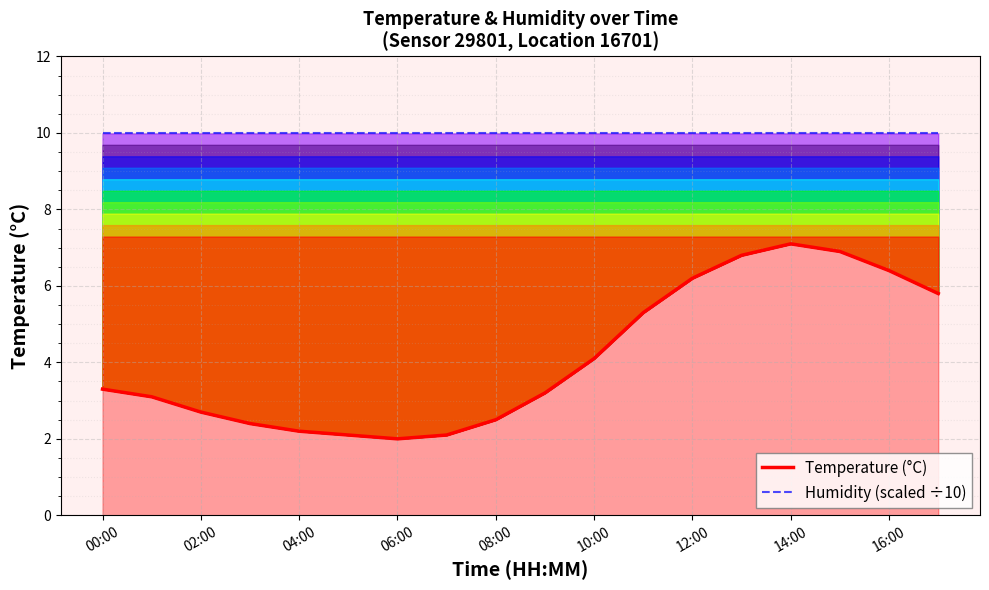

Where is Humidity (scaled) nearest to the value 9?

00:00